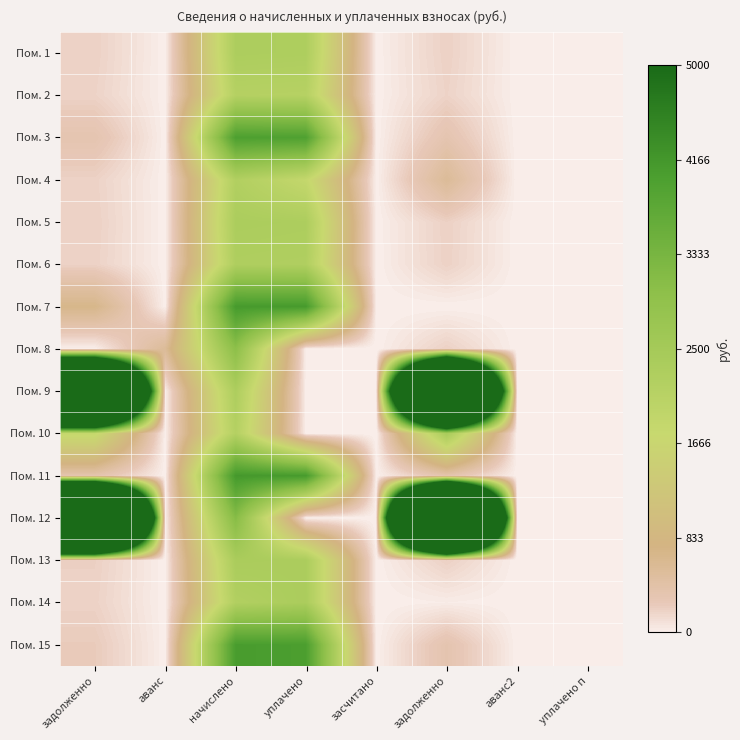

Reading left to right, transcribe all the data shown in this chart.

Пом. 1: задолженно=192.9	аванс=0.0	начислено=2317.8	уплачено=2295.2	засчитано=0.0	задолженно=193.2	аванс2=0.0	уплачено п=0.0
Пом. 2: задолженно=179.4	аванс=0.0	начислено=2152.8	уплачено=2132.4	засчитано=0.0	задолженно=179.4	аванс2=0.0	уплачено п=0.0
Пом. 3: задолженно=332.5	аванс=0.0	начислено=3989.9	уплачено=3952.1	засчитано=0.0	задолженно=332.5	аванс2=0.0	уплачено п=0.0
Пом. 4: задолженно=185.4	аванс=0.0	начислено=2224.6	уплачено=1832.7	засчитано=0.0	задолженно=556.9	аванс2=0.0	уплачено п=0.0
Пом. 5: задолженно=194.9	аванс=0.0	начислено=2339.4	уплачено=2317.2	засчитано=0.0	задолженно=194.9	аванс2=0.0	уплачено п=0.0
Пом. 6: задолженно=189.6	аванс=0.0	начислено=2274.8	уплачено=2253.3	засчитано=0.0	задолженно=189.6	аванс2=0.0	уплачено п=0.0
Пом. 7: задолженно=684.1	аванс=0.0	начислено=4104.7	уплачено=4105.4	засчитано=0.0	задолженно=0.0	аванс2=0.3	уплачено п=1.6
Пом. 8: задолженно=0.0	аванс=555.0	начислено=2999.5	уплачено=0.0	засчитано=0.0	задолженно=194.9	аванс2=0.0	уплачено п=0.0
Пом. 9: задолженно=25231.1	аванс=0.0	начислено=2310.7	уплачено=0.0	засчитано=0.0	задолженно=26347.2	аванс2=0.0	уплачено п=0.0
Пом. 10: задолженно=1831.8	аванс=0.0	начислено=2167.2	уплачено=0.0	засчитано=0.0	задолженно=2422.1	аванс2=0.0	уплачено п=0.0
Пом. 11: задолженно=344.4	аванс=0.0	начислено=4133.4	уплачено=4093.8	засчитано=0.0	задолженно=344.4	аванс2=0.0	уплачено п=1.4
Пом. 12: задолженно=34007.9	аванс=0.0	начислено=3114.4	уплачено=0.0	засчитано=0.0	задолженно=35512.2	аванс2=0.0	уплачено п=0.0
Пом. 13: задолженно=197.9	аванс=0.0	начислено=2375.3	уплачено=2352.8	засчитано=0.0	задолженно=197.9	аванс2=0.0	уплачено п=3.6
Пом. 14: задолженно=184.8	аванс=0.0	начислено=2217.4	уплачено=2361.9	засчитано=0.0	задолженно=19.2	аванс2=0.0	уплачено п=0.1
Пом. 15: задолженно=237.4	аванс=0.0	начислено=4054.4	уплачено=4015.2	засчитано=0.0	задолженно=337.9	аванс2=0.0	уплачено п=0.7